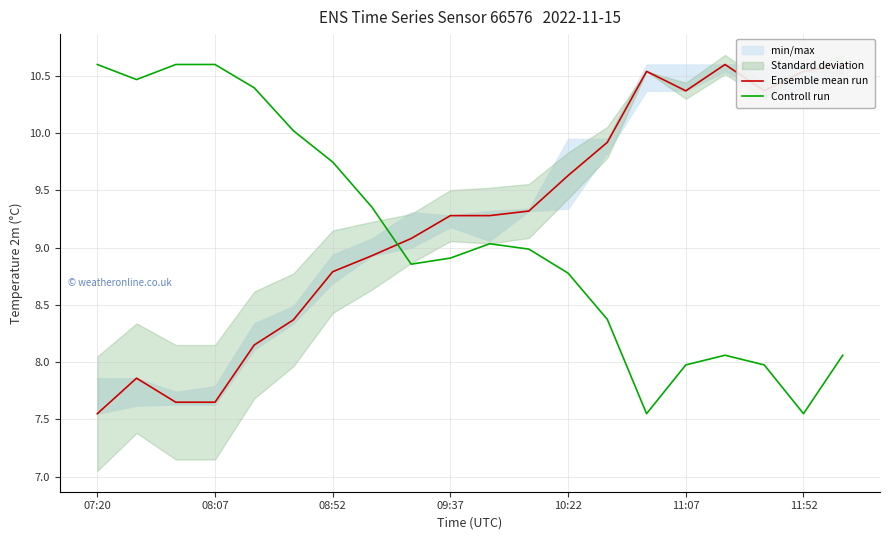

Reading right to left, list all the values displayed in this chart.

Ensemble mean run: 10.6	10.5	10.4	10.6	10.4	10.5	9.9	9.6	9.3	9.3	9.3	9.1	8.9	8.8	8.4	8.2	7.7	7.7	7.9	7.5
Controll run: 8.1	7.5	8.0	8.1	8.0	7.5	8.4	8.8	9.0	9.0	8.9	8.9	9.4	9.7	10.0	10.4	10.6	10.6	10.5	10.6